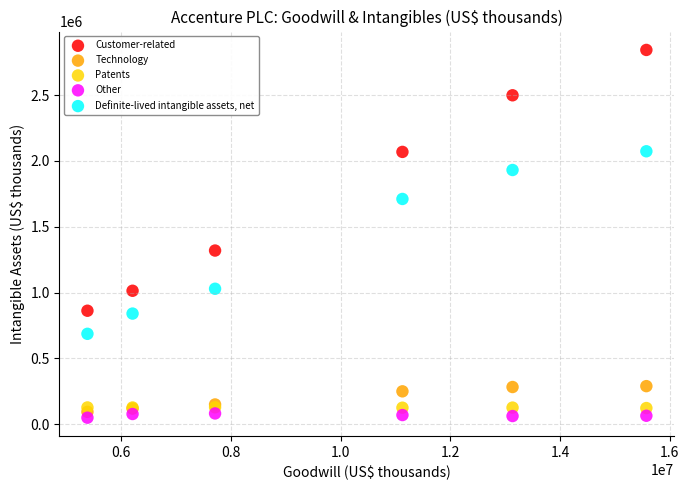

Which series has the widest spread of Y values?

Customer-related